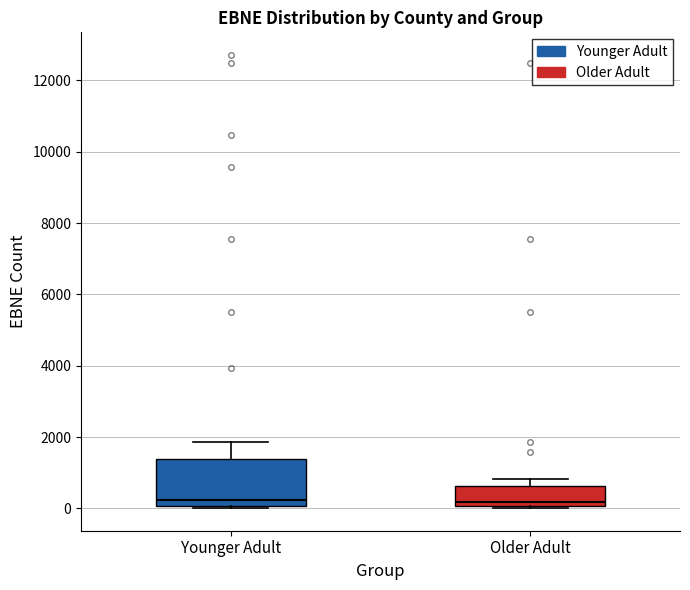

Reading left to right, transcribe this box plot: for each box, give where its median line is, the range the box spans, and where its two whiskers end, as read against the y-axis. The values are not printed on the chart, so give them approximately, as read against the axis.

Younger Adult: median 200, box 0 to 1400, whiskers 0 (just below the box's lower edge) to 1800
Older Adult: median 200, box 0 to 600, whiskers 0 (just below the box's lower edge) to 800